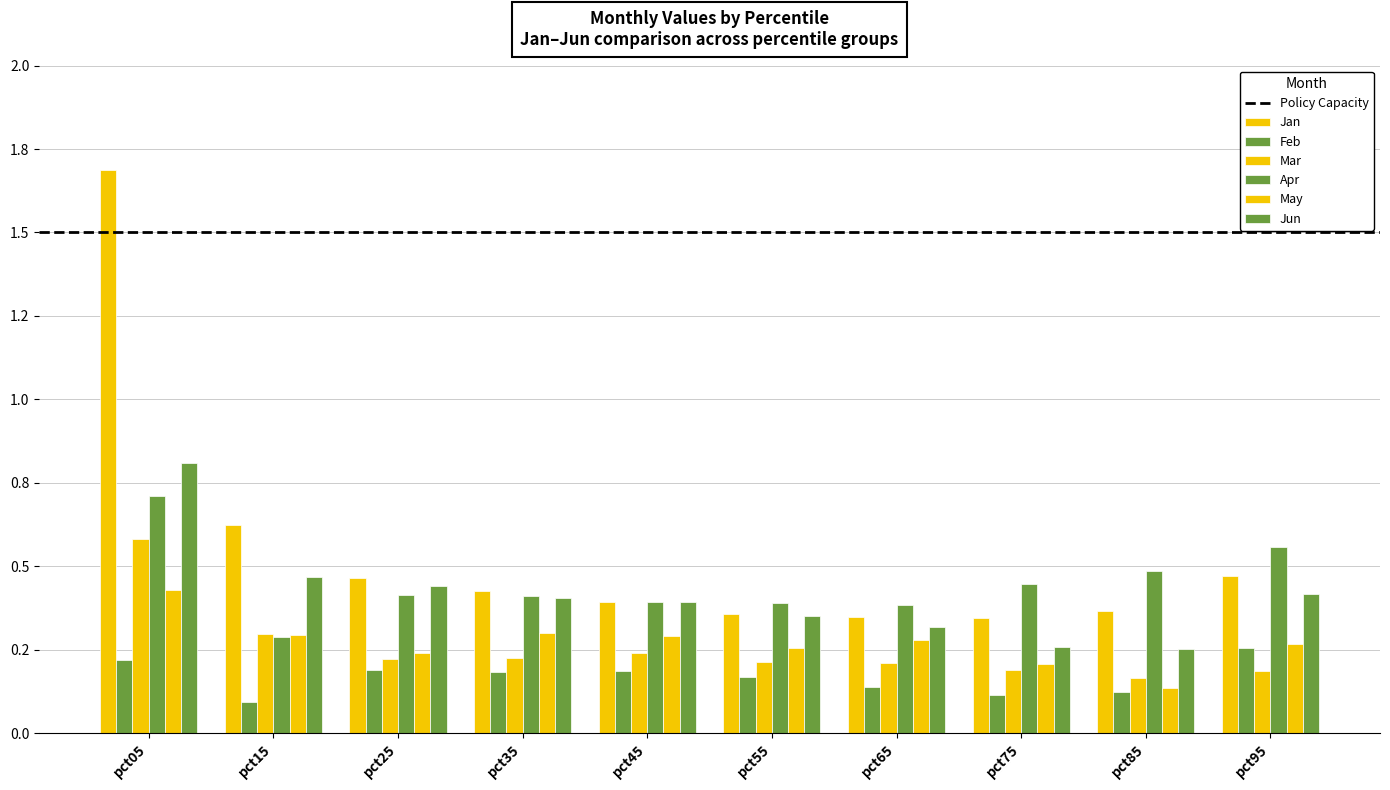

Which category has the highest value across all series?

pct05